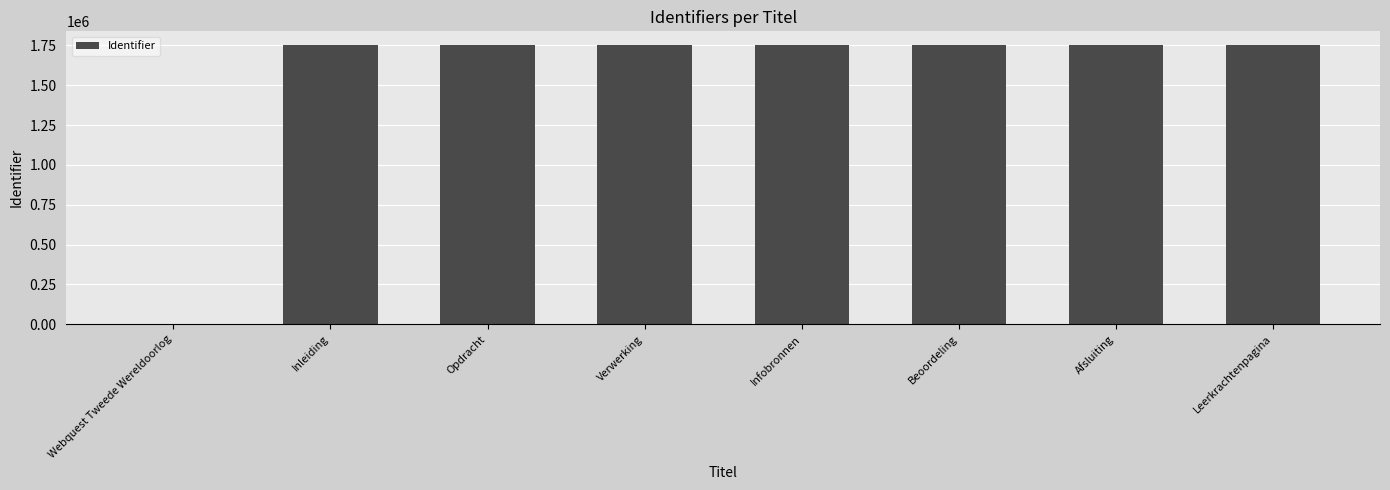

What is the greatest value displayed?

1750081